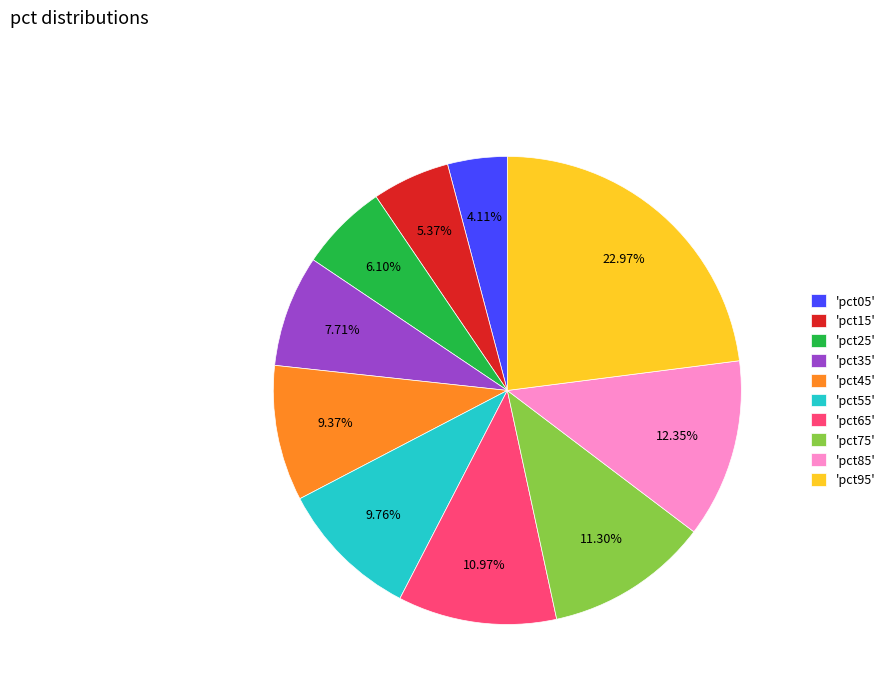

Between 'pct45' and 'pct35', which is larger?

'pct45'